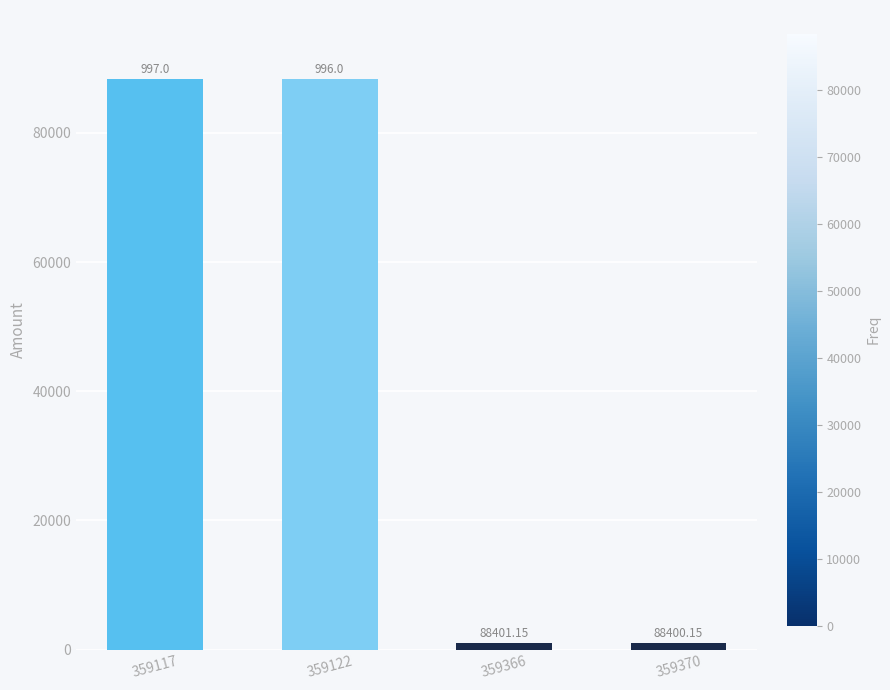

The chart shows a value of 88400.2 at 359117. True or false?

True